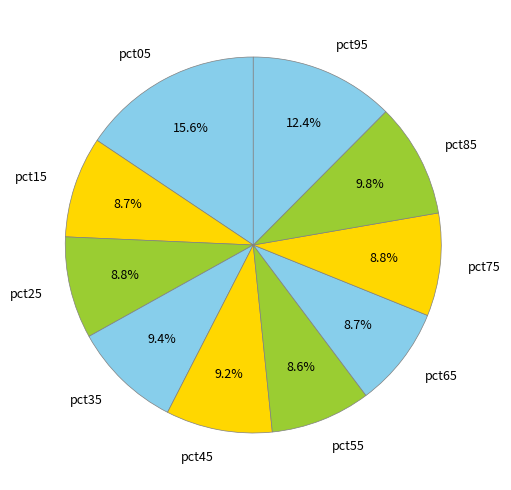

Is it true that pct85 is 10% of the pie?

True